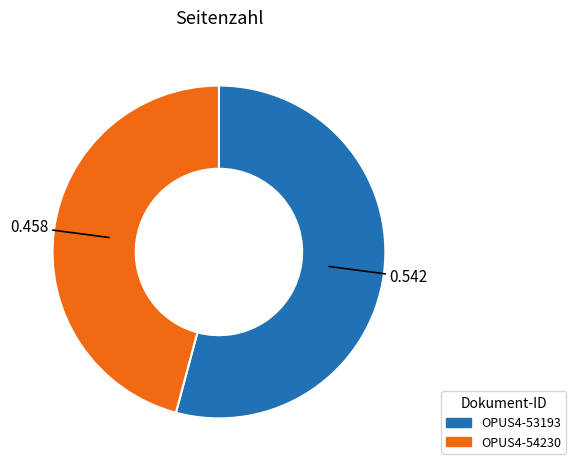

What is the largest slice in the pie chart?

OPUS4-53193